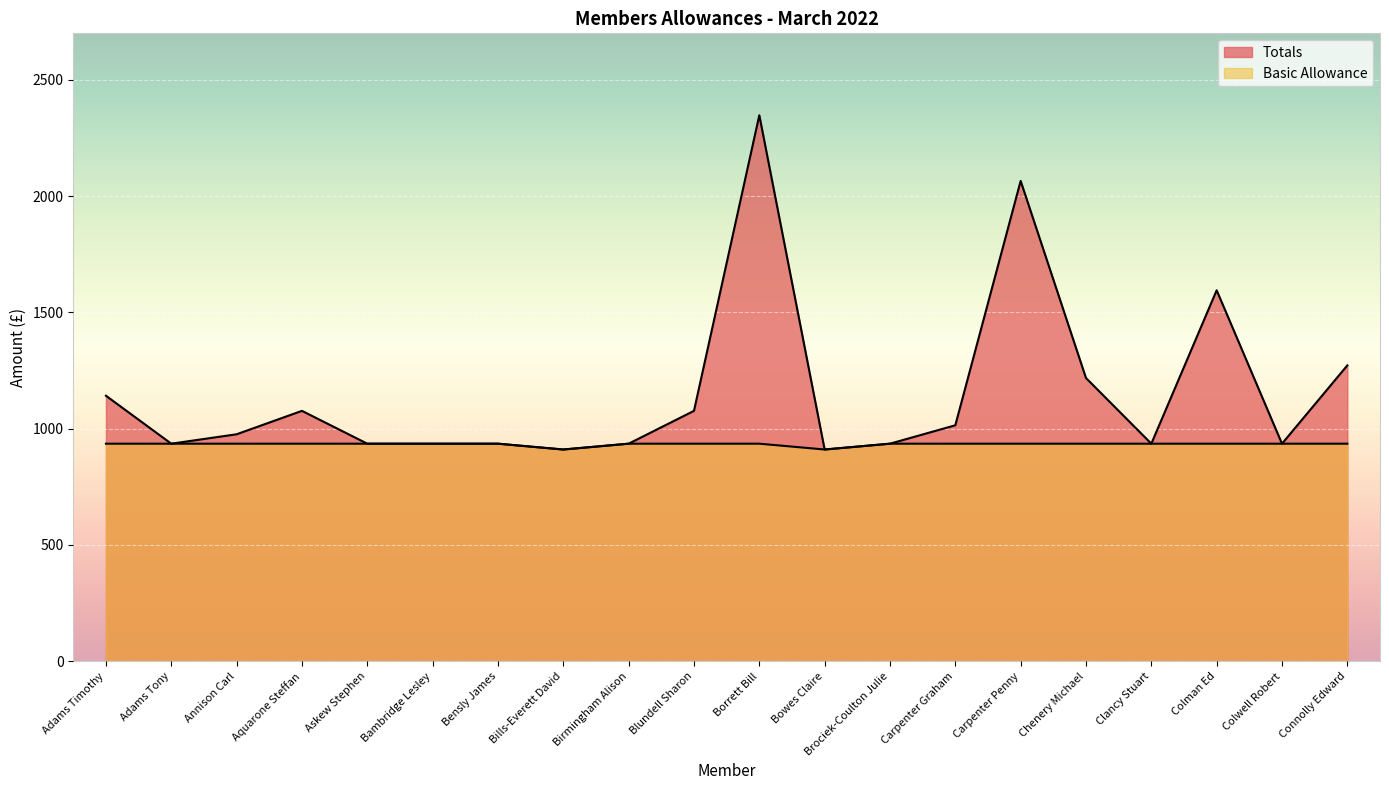

Where does the Totals series first go above 975?

Adams Timothy